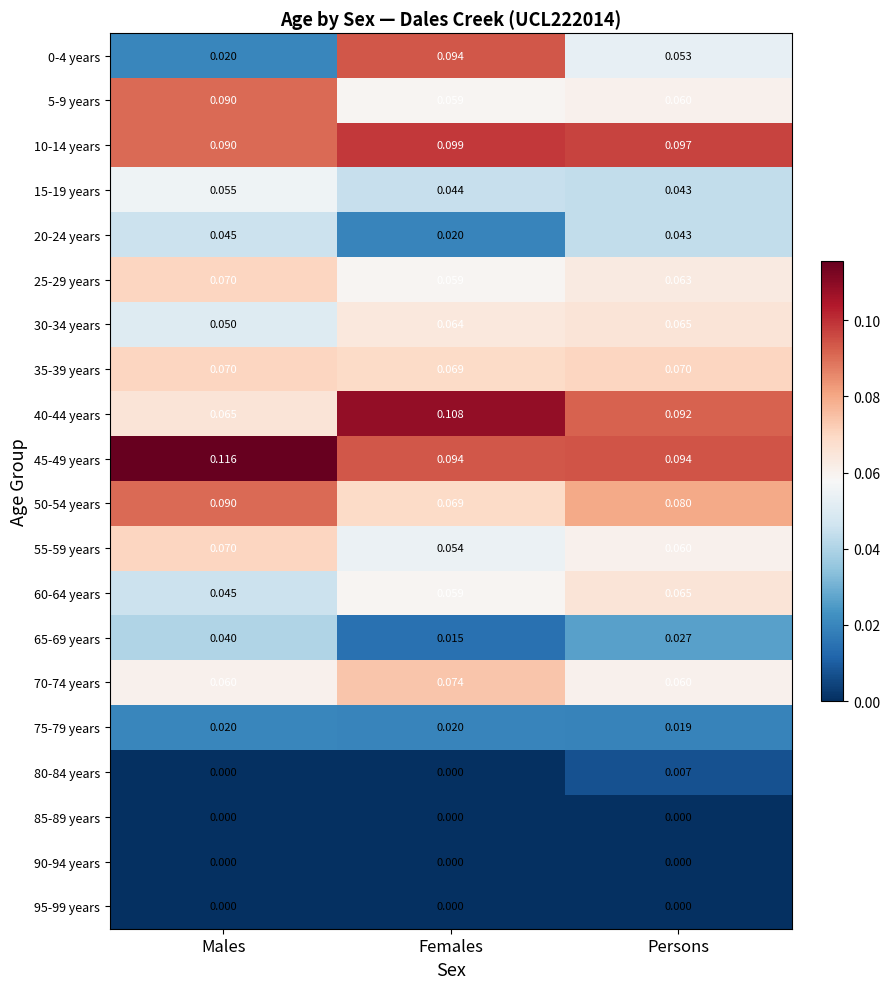

How many data points does each series have?

3